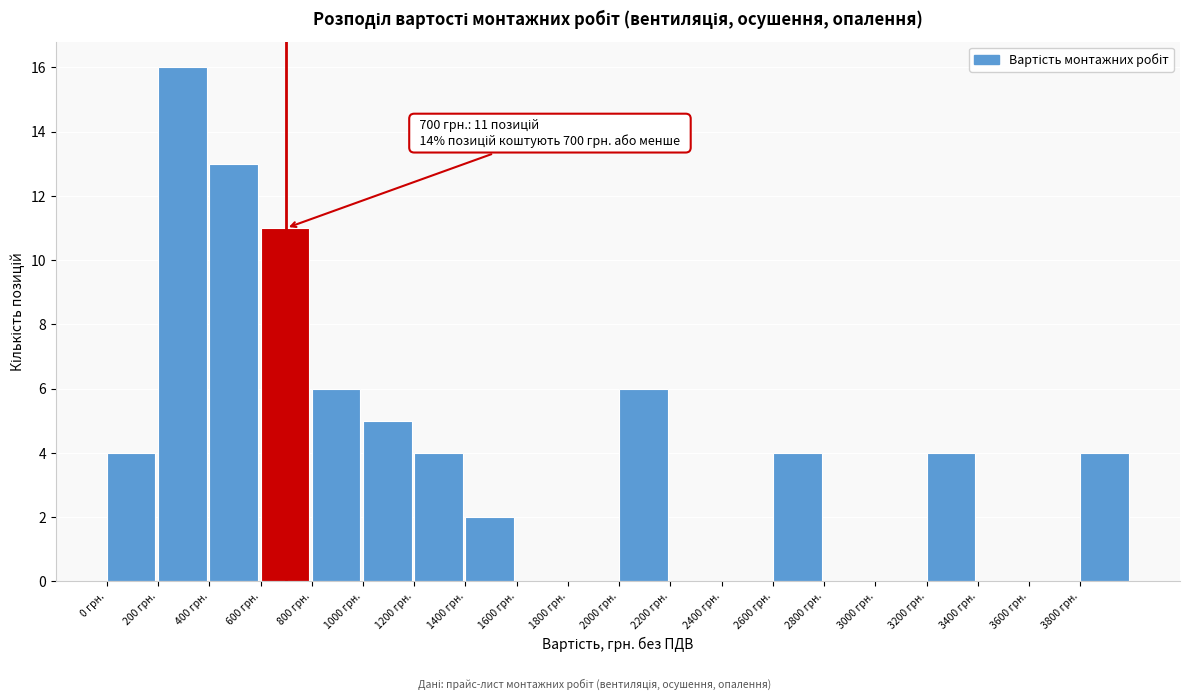

Which range on the x-axis has the tallest bar?

200 to 400